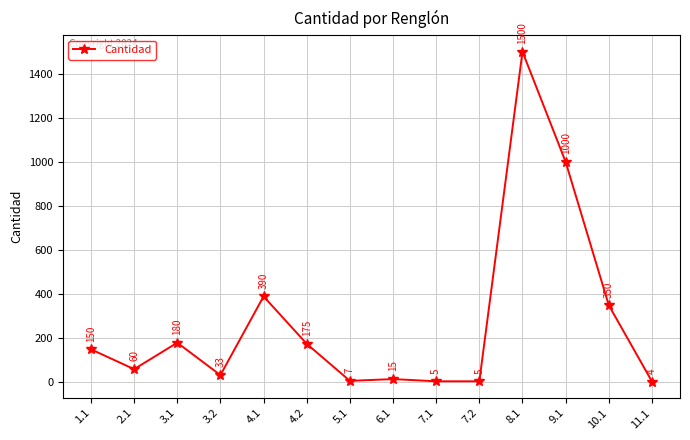

Reading left to right, extract all data points from this chart.

150	60	180	33	390	175	7	15	5	5	1500	1000	350	4